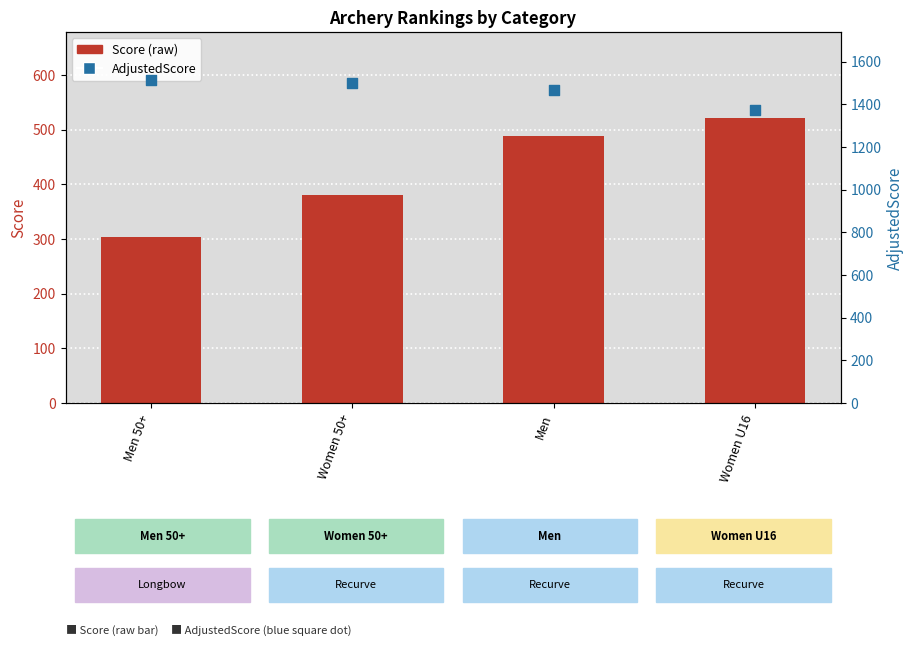

Is the value of AdjustedScore at Women U16 greater than the value of Score at Men 50+?

Yes